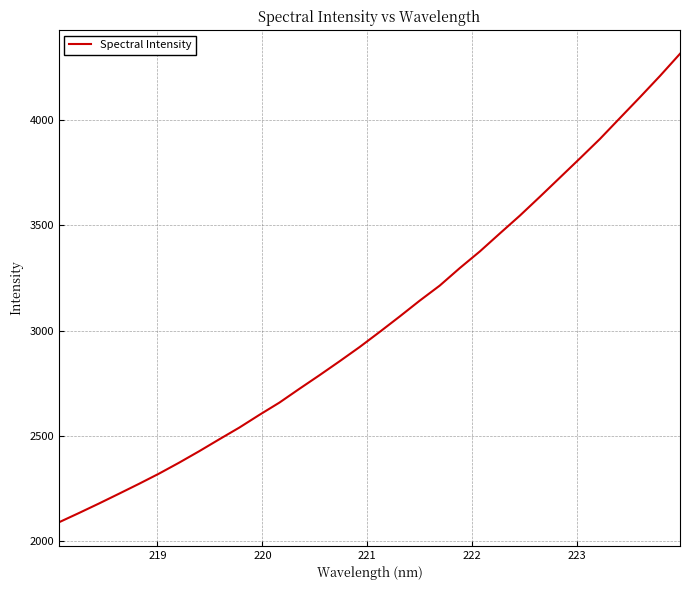

What is the smallest value displayed?

2088.8